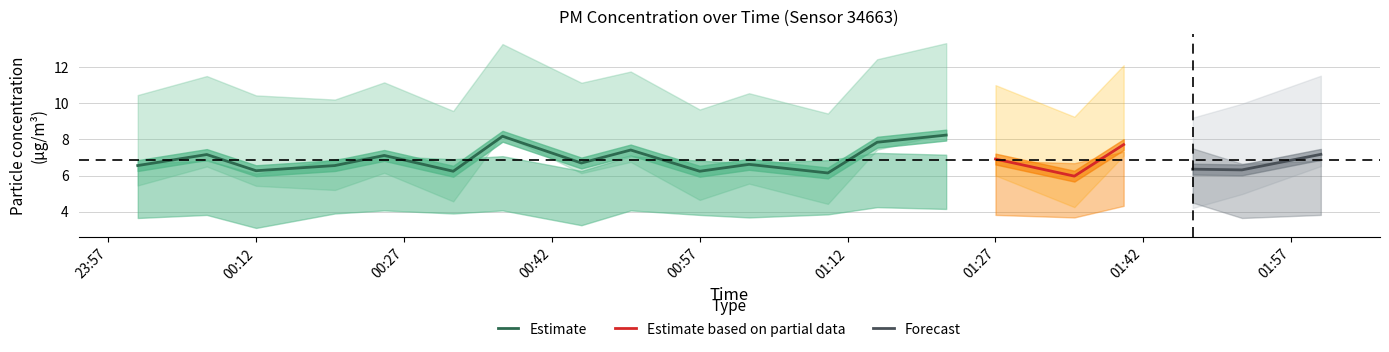

True or false: P1 has more than 2 interior local peaks.

True